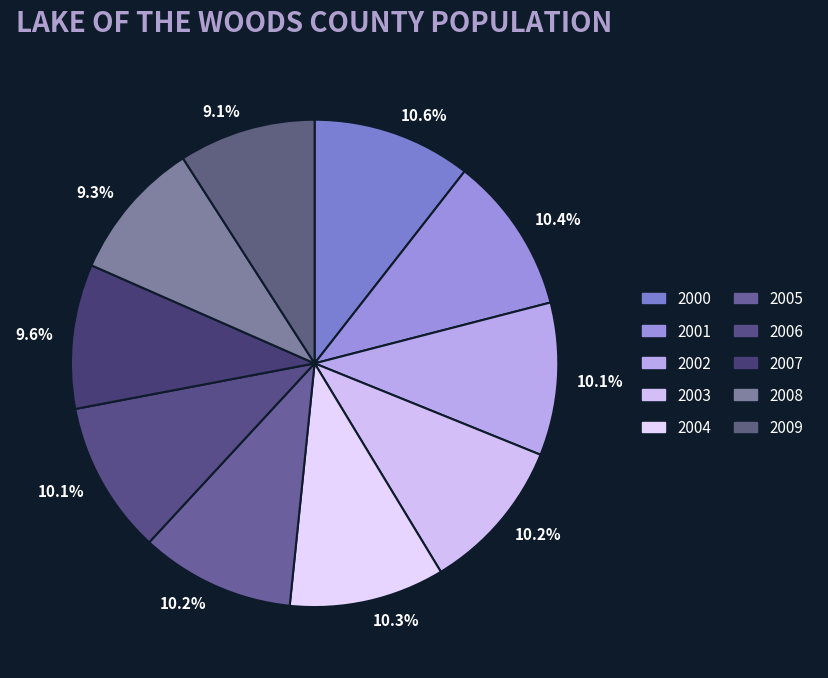

How many slices are in this pie chart?

10